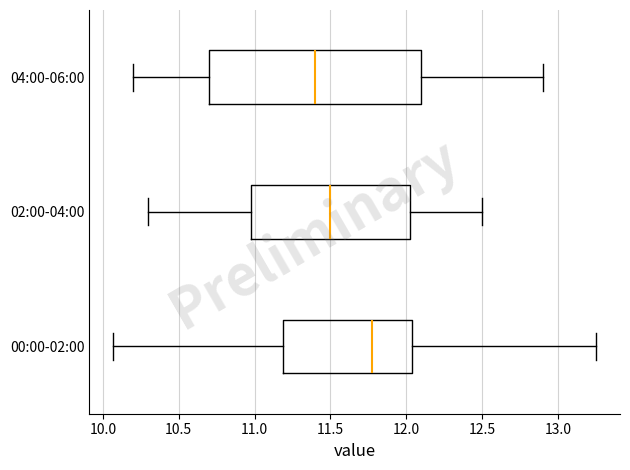

Which box's median line is the furthest to the right?

00:00-02:00